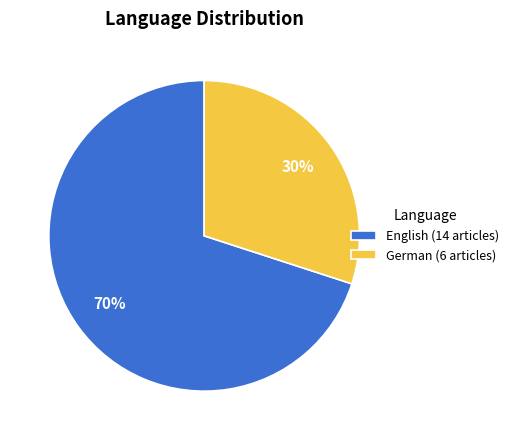

To the nearest percent, what is the difference between the largest and smallest slice percentages?

40%